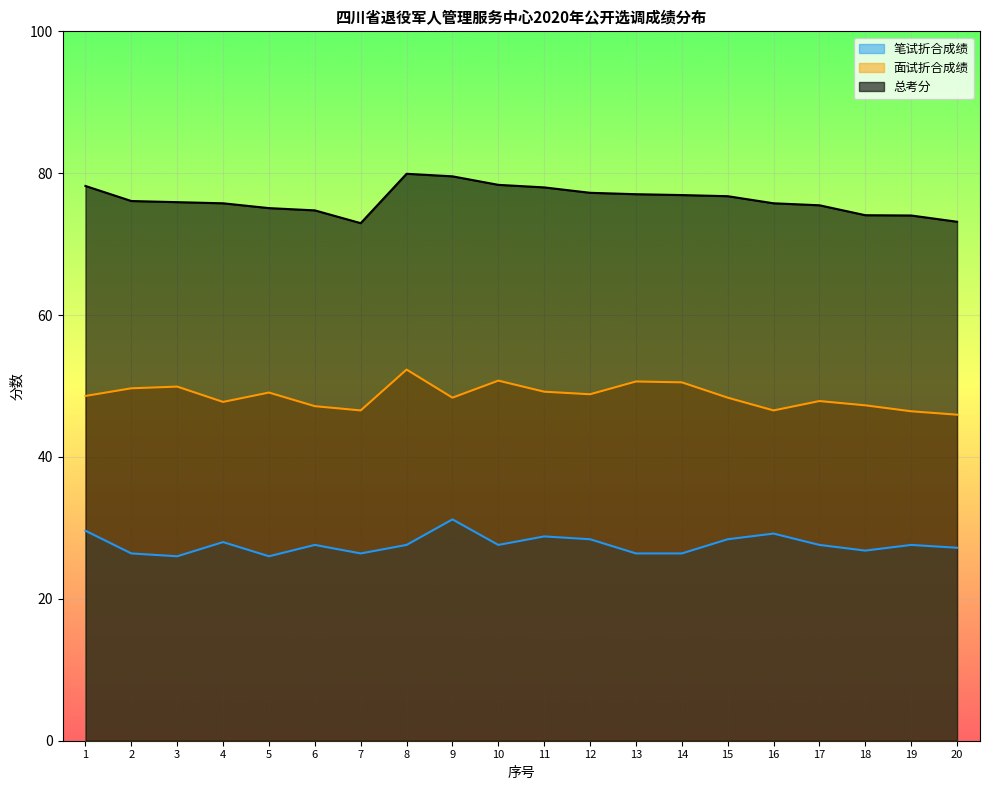

What is the lowest value of the 笔试折合成绩 series?

26.0